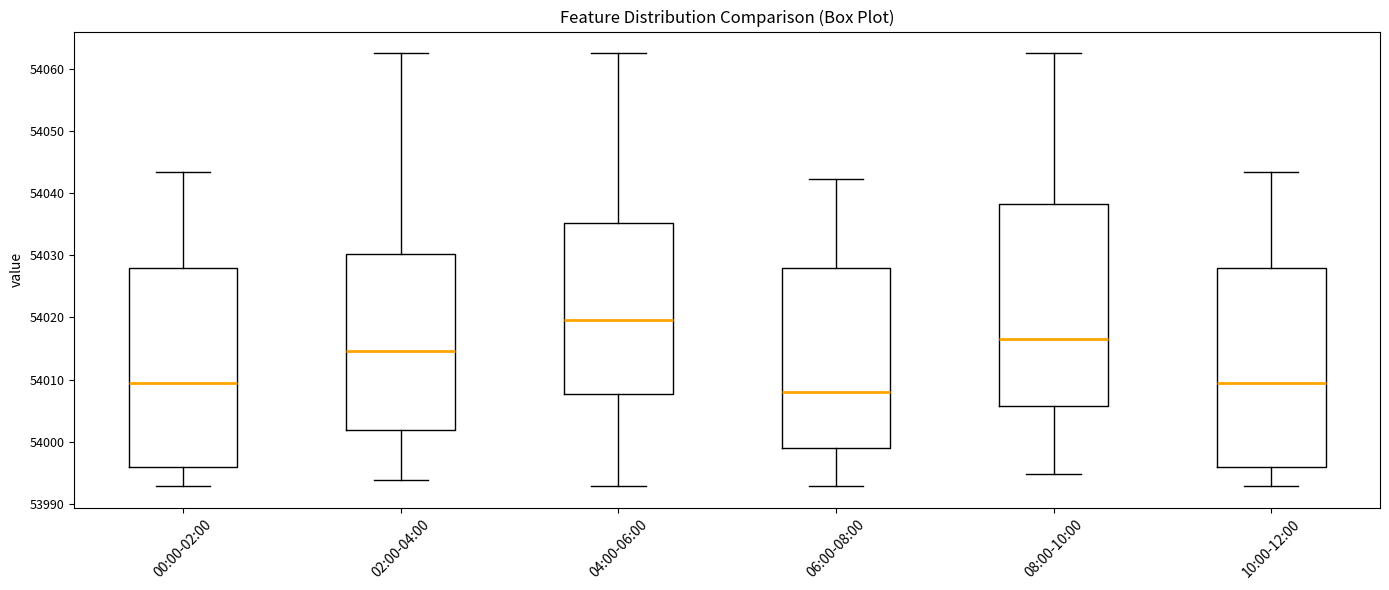

Reading left to right, transcribe this box plot: for each box, give where its median line is, the range the box spans, and where its two whiskers end, as read against the y-axis. The values are not printed on the chart, so give them approximately, as read against the axis.

00:00-02:00: median 54010, box 53996 to 54028, whiskers 53993 to 54043
02:00-04:00: median 54015, box 54002 to 54030, whiskers 53994 to 54063
04:00-06:00: median 54020, box 54008 to 54035, whiskers 53993 to 54063
06:00-08:00: median 54008, box 53999 to 54028, whiskers 53993 to 54042
08:00-10:00: median 54017, box 54006 to 54038, whiskers 53995 to 54063
10:00-12:00: median 54010, box 53996 to 54028, whiskers 53993 to 54043